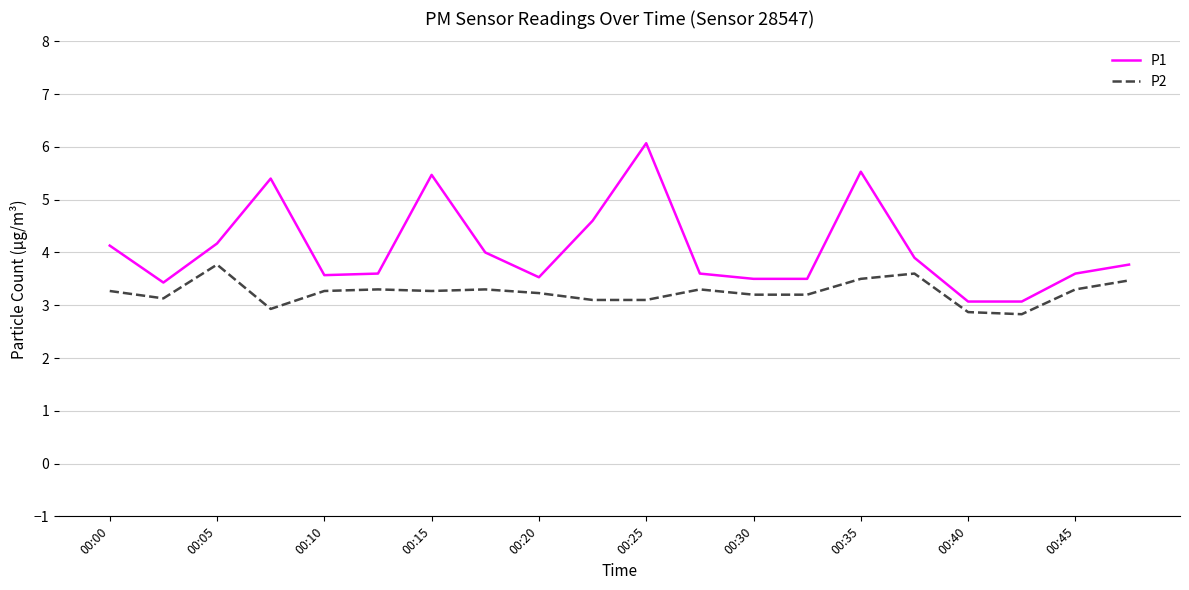

True or false: P1 and P2 cross at least once.

False